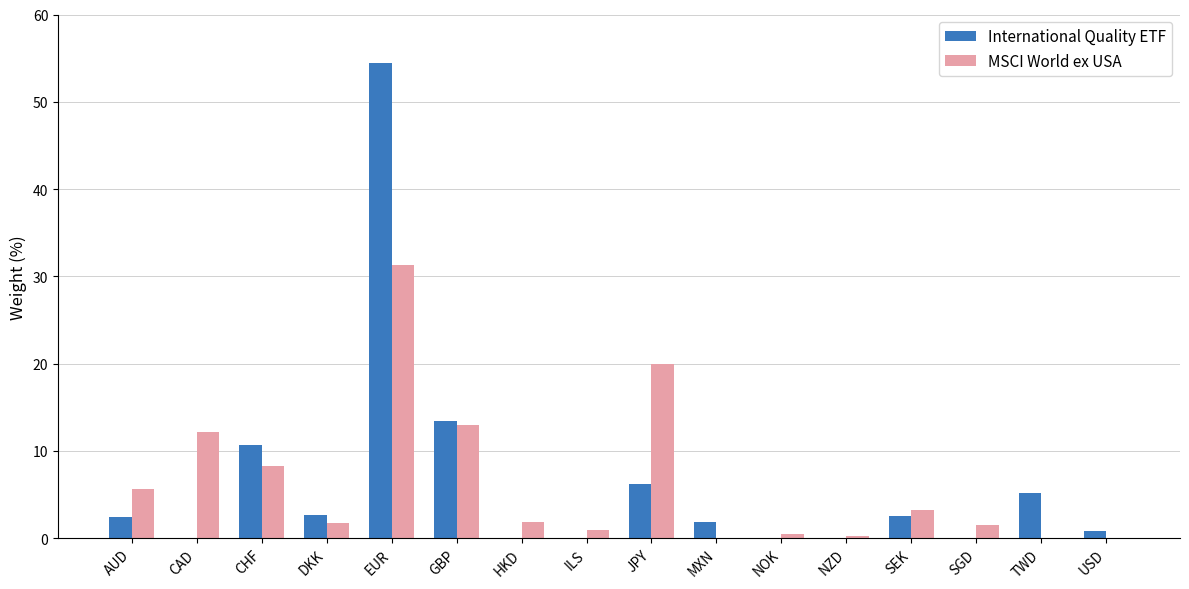

What is the greatest value displayed?

54.4